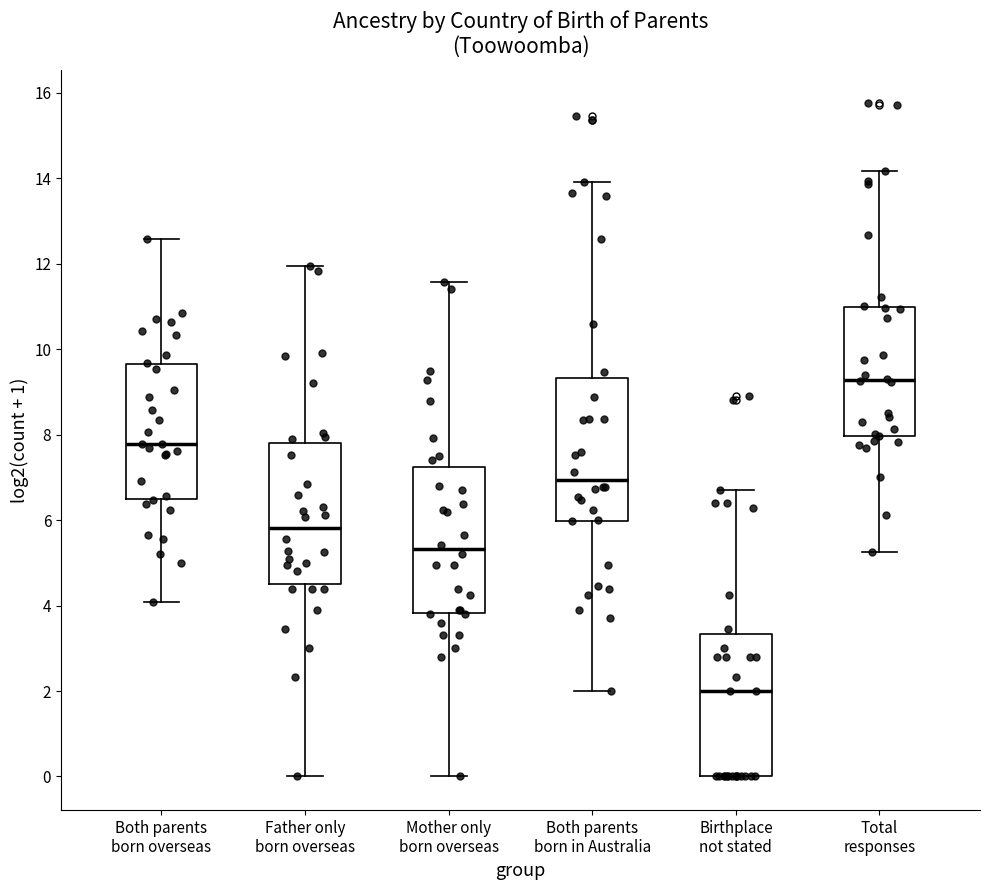

Reading left to right, read every box against the y-axis: the position of its median line, the range the box covers, and the ends of its whiskers. The values are not printed on the chart, so give them approximately, as read against the axis.

Both parents born overseas: median 7.8, box 6.4 to 9.6, whiskers 4.0 to 12.6
Father only born overseas: median 5.8, box 4.4 to 7.8, whiskers 0.0 to 12.0
Mother only born overseas: median 5.4, box 3.8 to 7.2, whiskers 0.0 to 11.6
Both parents born in Australia: median 7.0, box 6.0 to 9.4, whiskers 2.0 to 14.0
Birthplace not stated: median 2.0, box 0.0 to 3.4, whiskers 0.0 to 6.8
Total responses: median 9.2, box 8.0 to 11.0, whiskers 5.2 to 14.2